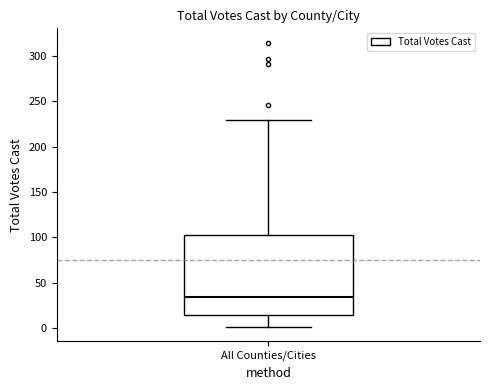

Where is the lower edge of the box for All Counties/Cities on the y-axis? The values are not printed on the chart, so give them approximately, as read against the axis.

15